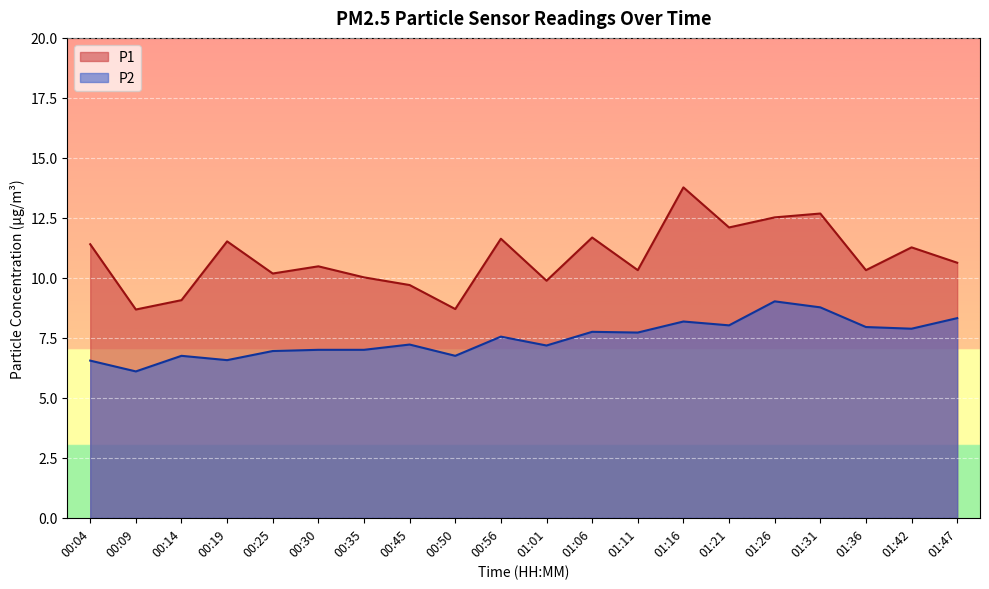

Is the value of P1 at 01:11 greater than the value of P2 at 01:36?

Yes